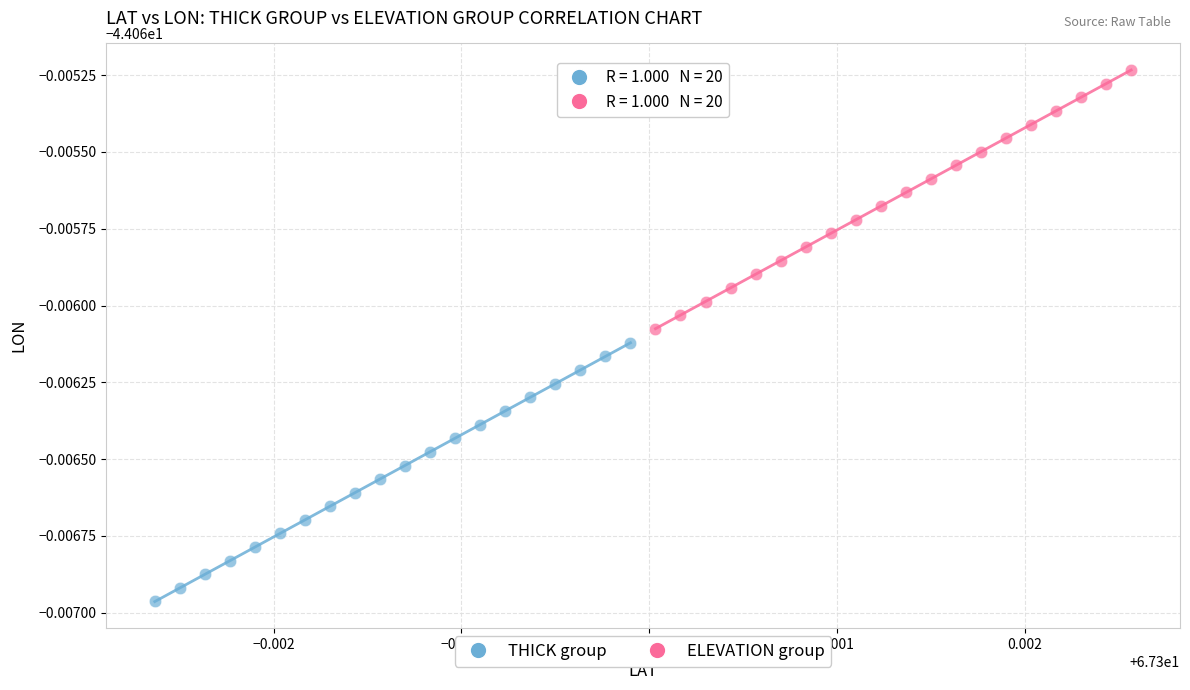

What are all the series names shown in the legend?

THICK group, ELEVATION group